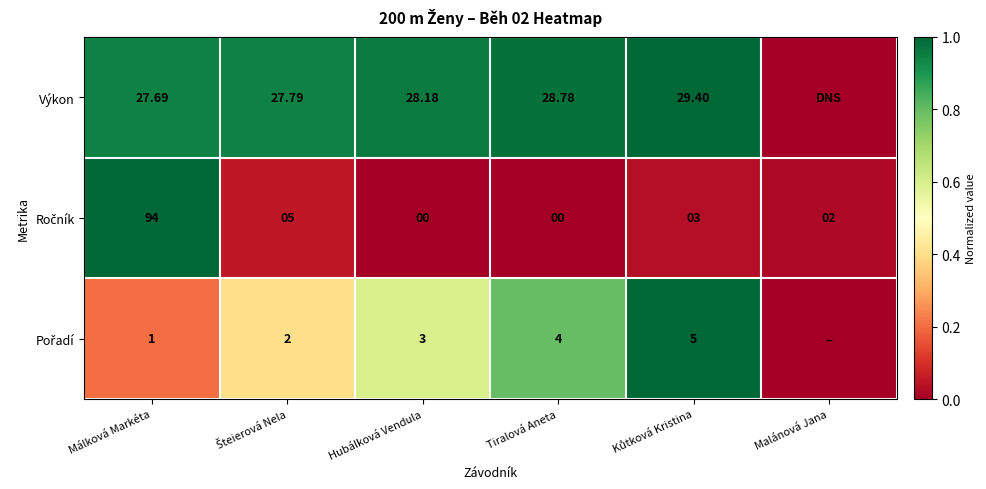

At which category does the chart reach its minimum across all series?

Malánová Jana